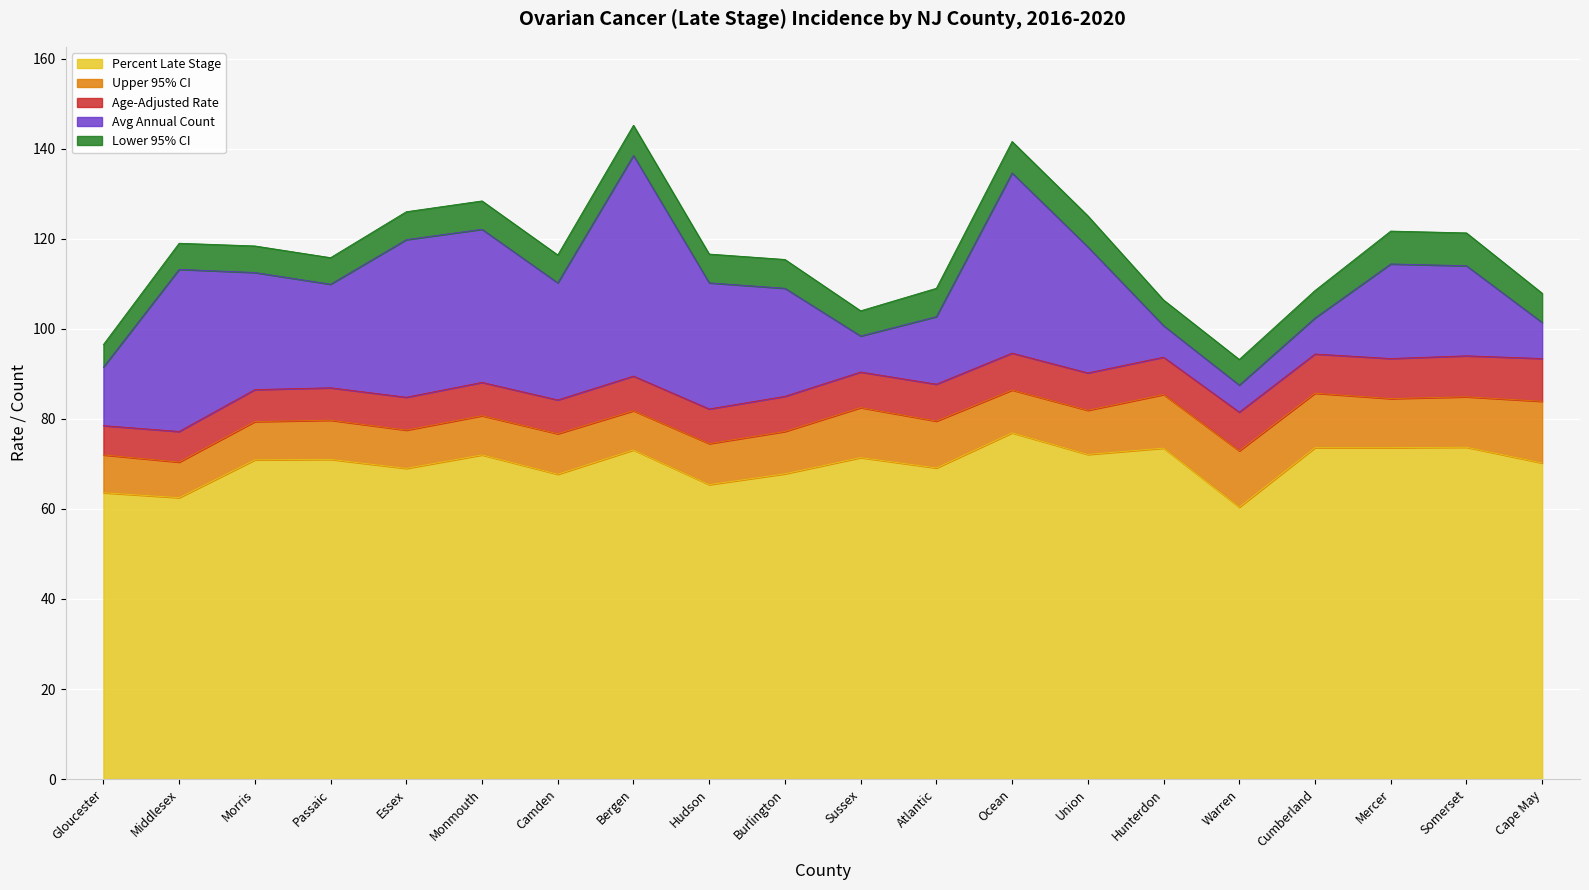

How many lines are shown in the chart?

5